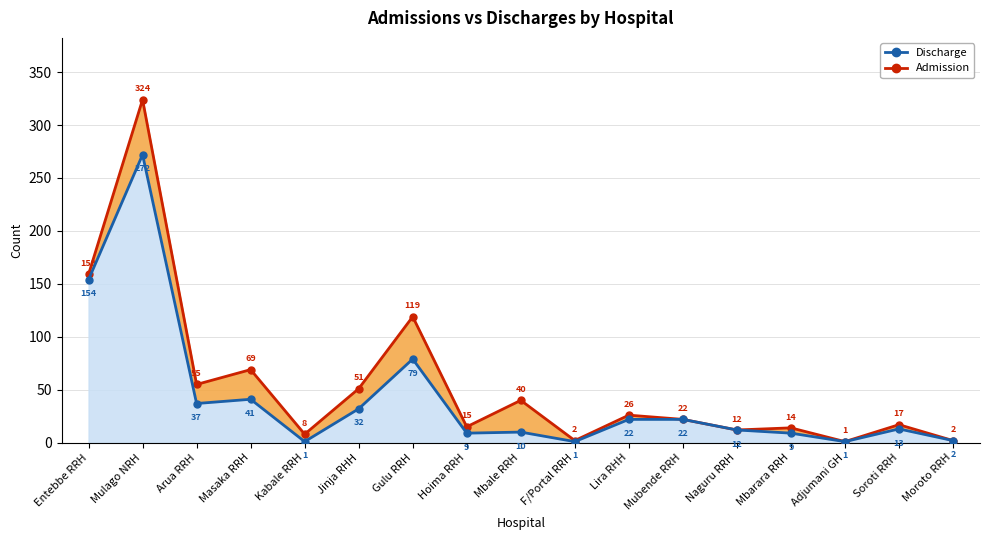

True or false: Discharge line and Admission line cross at least once.

False